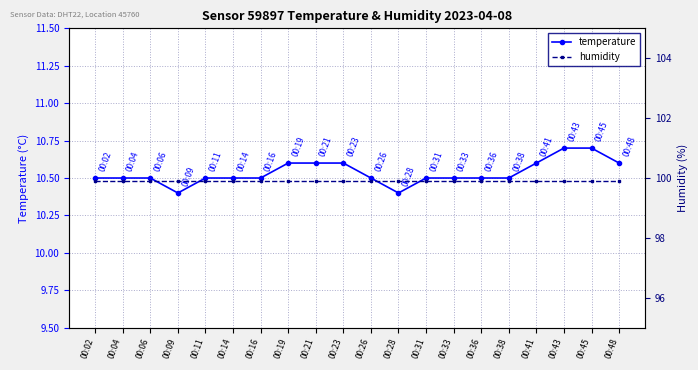

Where is the first local minimum for temperature?

00:09